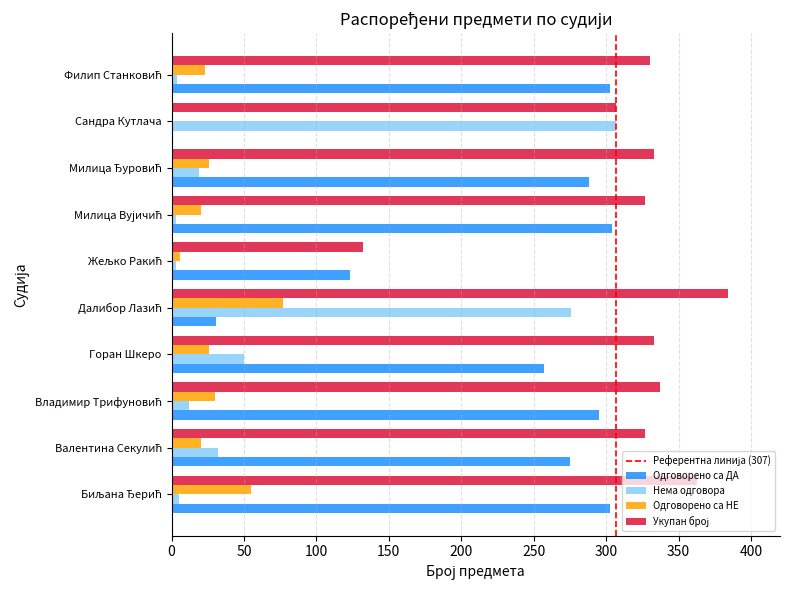

The value of Одговорено са НЕ at Горан Шкеро is 26. True or false?

True